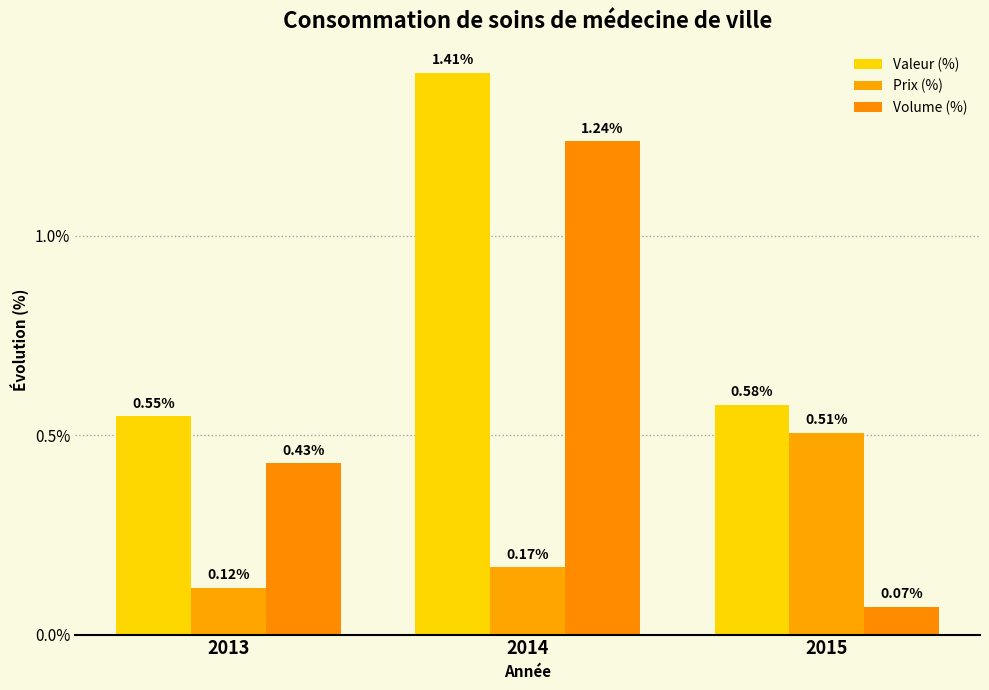

Rank the categories by Prix (%) value from lowest to highest.

2013, 2014, 2015